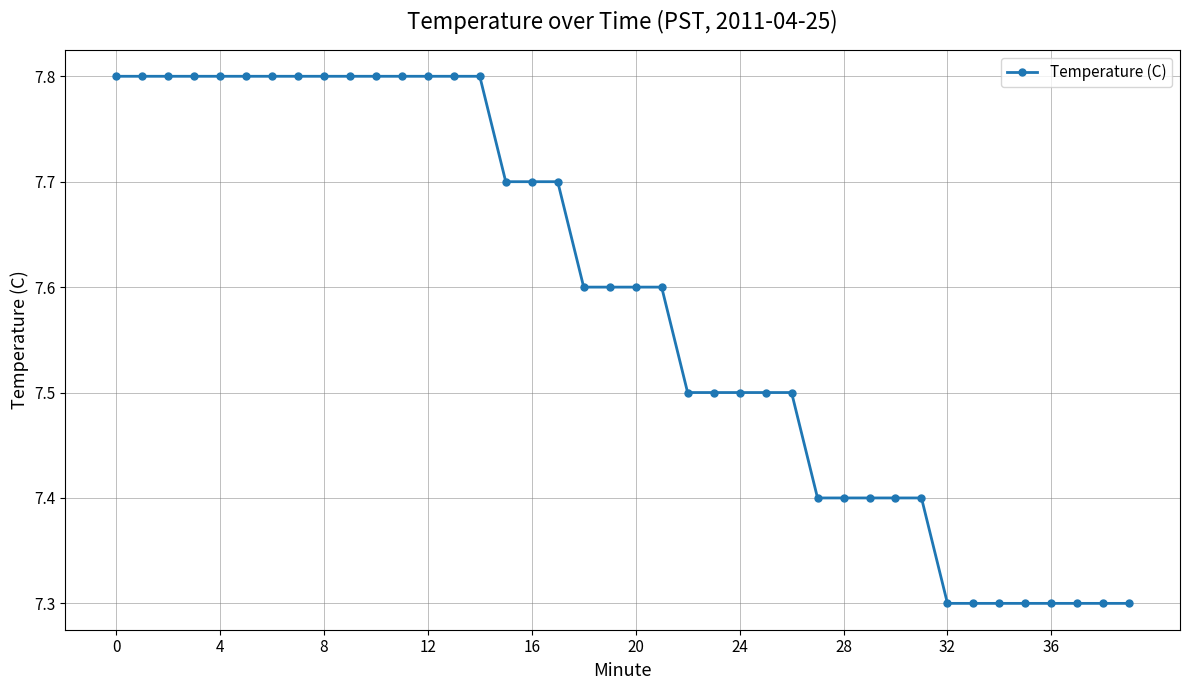

What is the value of the 10th point from the left?

7.8